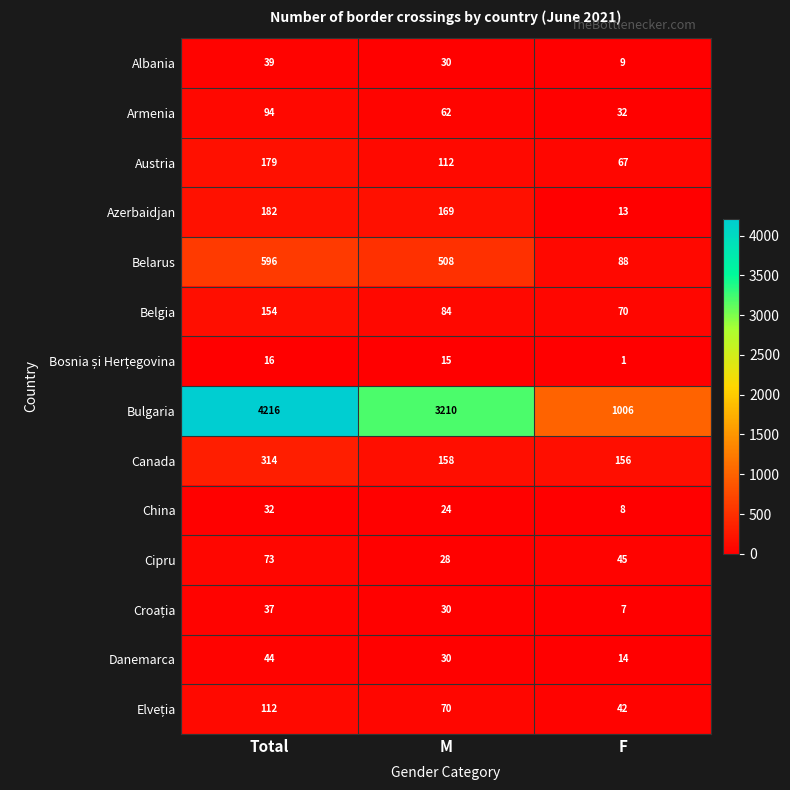

Between Total and F, which series saw the biggest shift?

Bulgaria